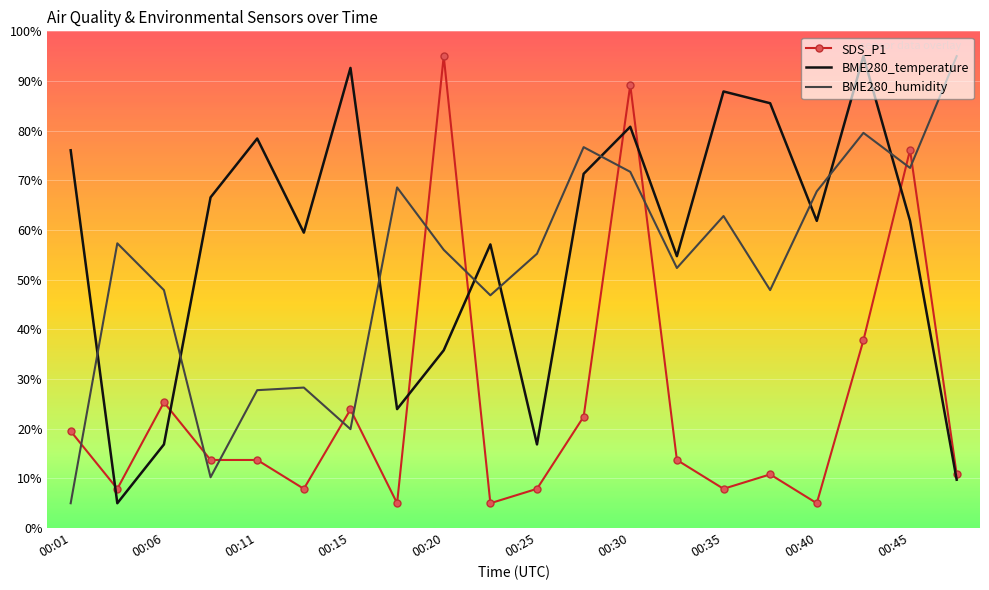

Reading right to left, what are all the values shown in this chart?

SDS_P1: 10.8	76.1	37.8	5.0	10.8	7.9	13.7	89.2	22.4	7.9	5.0	95.0	5.0	23.9	7.9	13.7	13.7	25.3	7.9	19.5
BME280_temperature: 9.7	61.8	95.0	61.8	85.5	87.9	54.7	80.8	71.3	16.8	57.1	35.8	23.9	92.6	59.5	78.4	66.6	16.8	5.0	76.1
BME280_humidity: 95.0	72.5	79.6	67.8	47.9	62.8	52.4	71.7	76.7	55.2	46.9	56.0	68.6	19.9	28.3	27.8	10.2	47.9	57.3	5.0